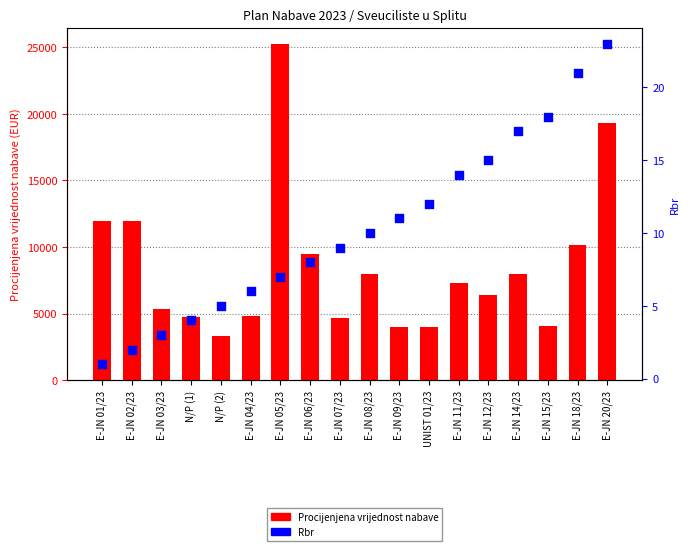

Which series contains the lowest Y value?

Rbr